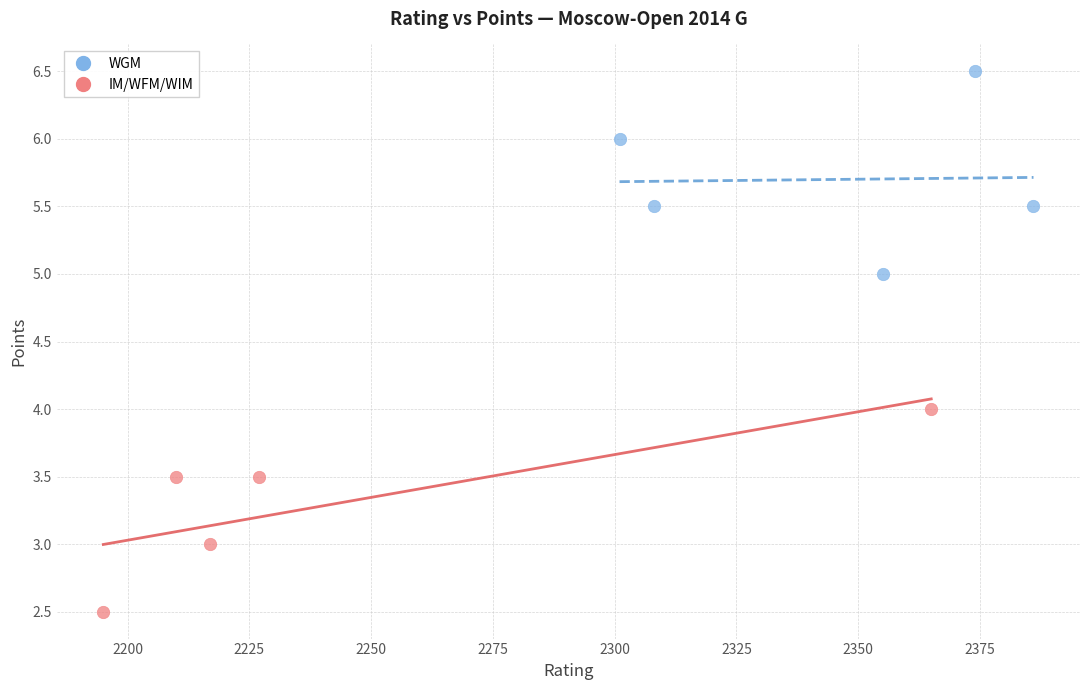

Which series contains the lowest Y value?

IM/WFM/WIM